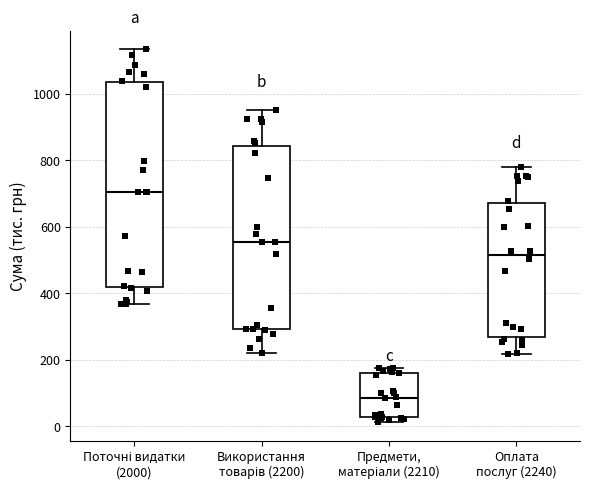

Reading left to right, transcribe this box plot: for each box, give where its median line is, the range the box spans, and where its two whiskers end, as read against the y-axis. The values are not printed on the chart, so give them approximately, as read against the axis.

Поточні видатки (2000): median 700, box 420 to 1040, whiskers 360 to 1140
Використання товарів (2200): median 560, box 300 to 840, whiskers 220 to 960
Предмети, матеріали (2210): median 80, box 20 to 160, whiskers 20 (just below the box's lower edge) to 180
Оплата послуг (2240): median 520, box 260 to 680, whiskers 220 to 780